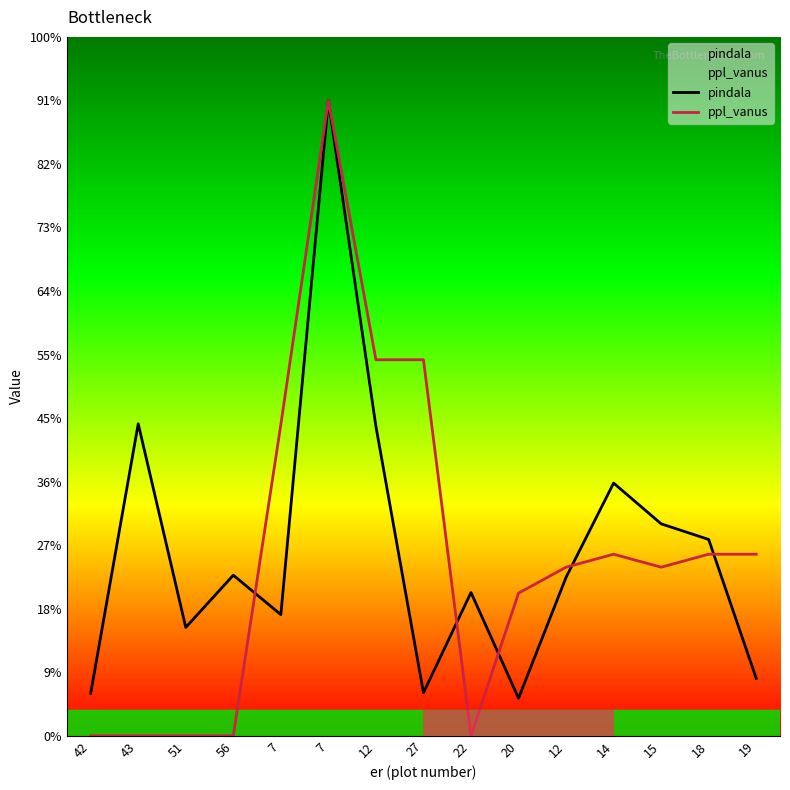

What are all the series names shown in the legend?

pindala, ppl_vanus